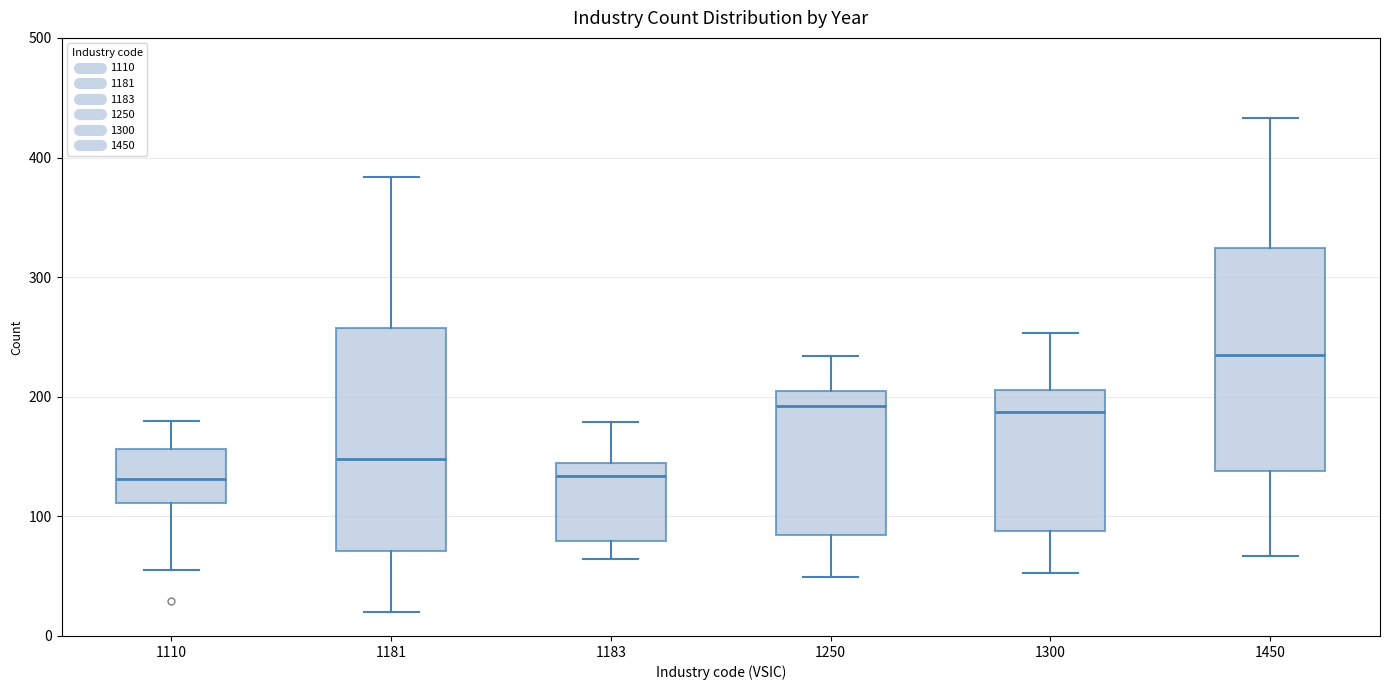

Reading left to right, read every box against the y-axis: the position of its median line, the range the box covers, and the ends of its whiskers. The values are not printed on the chart, so give them approximately, as read against the axis.

1110: median 130, box 110 to 160, whiskers 60 to 180
1181: median 150, box 70 to 260, whiskers 20 to 380
1183: median 130, box 80 to 140, whiskers 60 to 180
1250: median 190, box 80 to 200, whiskers 50 to 230
1300: median 190, box 90 to 210, whiskers 50 to 250
1450: median 240, box 140 to 320, whiskers 70 to 430